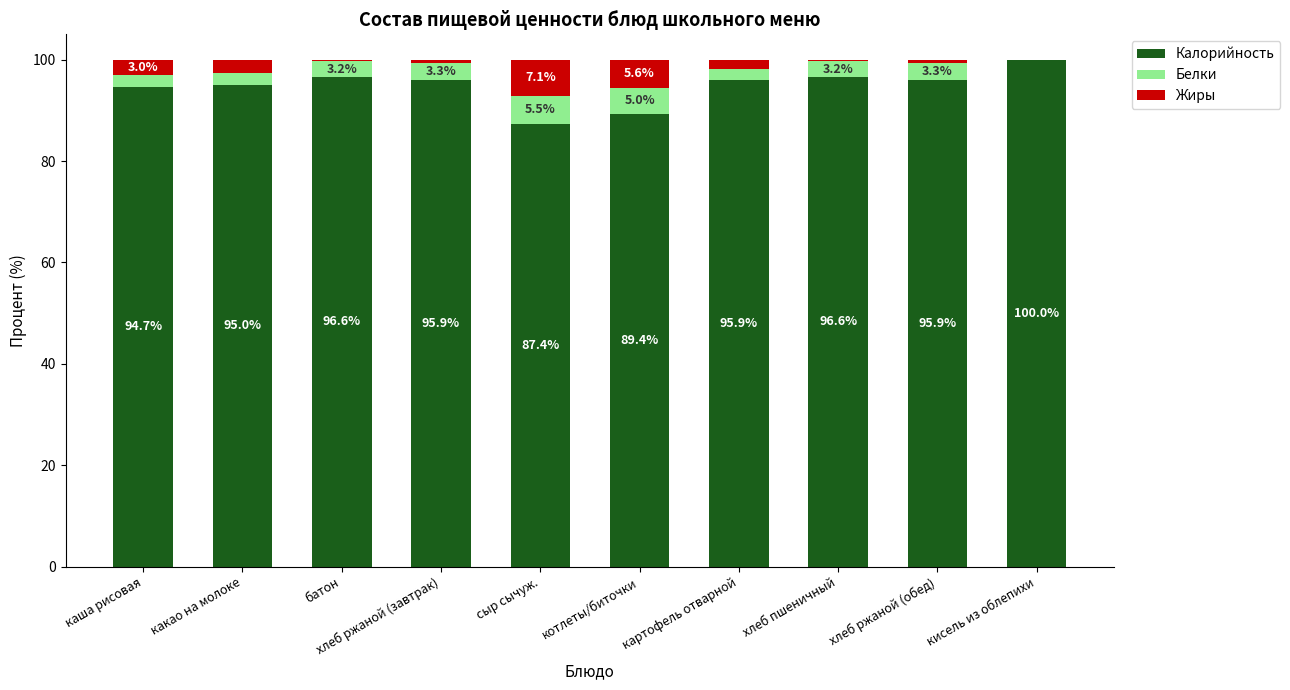

At which label does Калорийность reach its peak?

кисель из облепихи